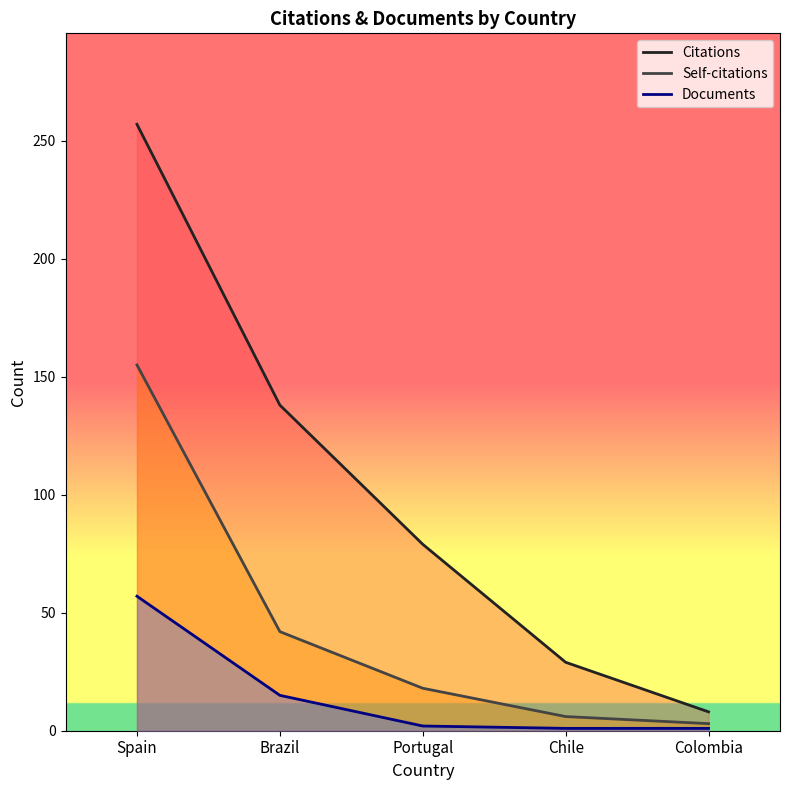

What is the approximate value of Self-citations at Spain, to the nearest 5?

155